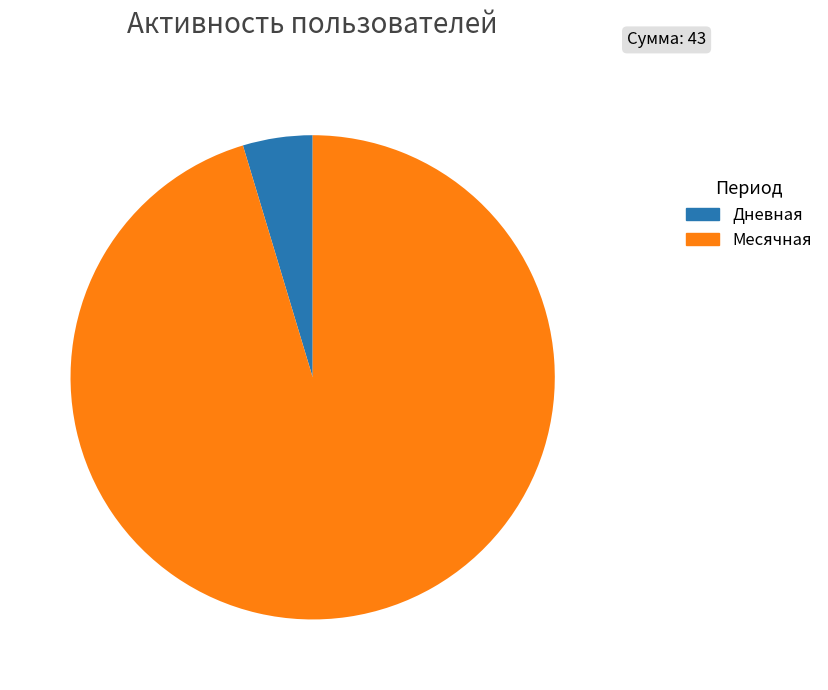

Does any single category account for the majority?

Yes